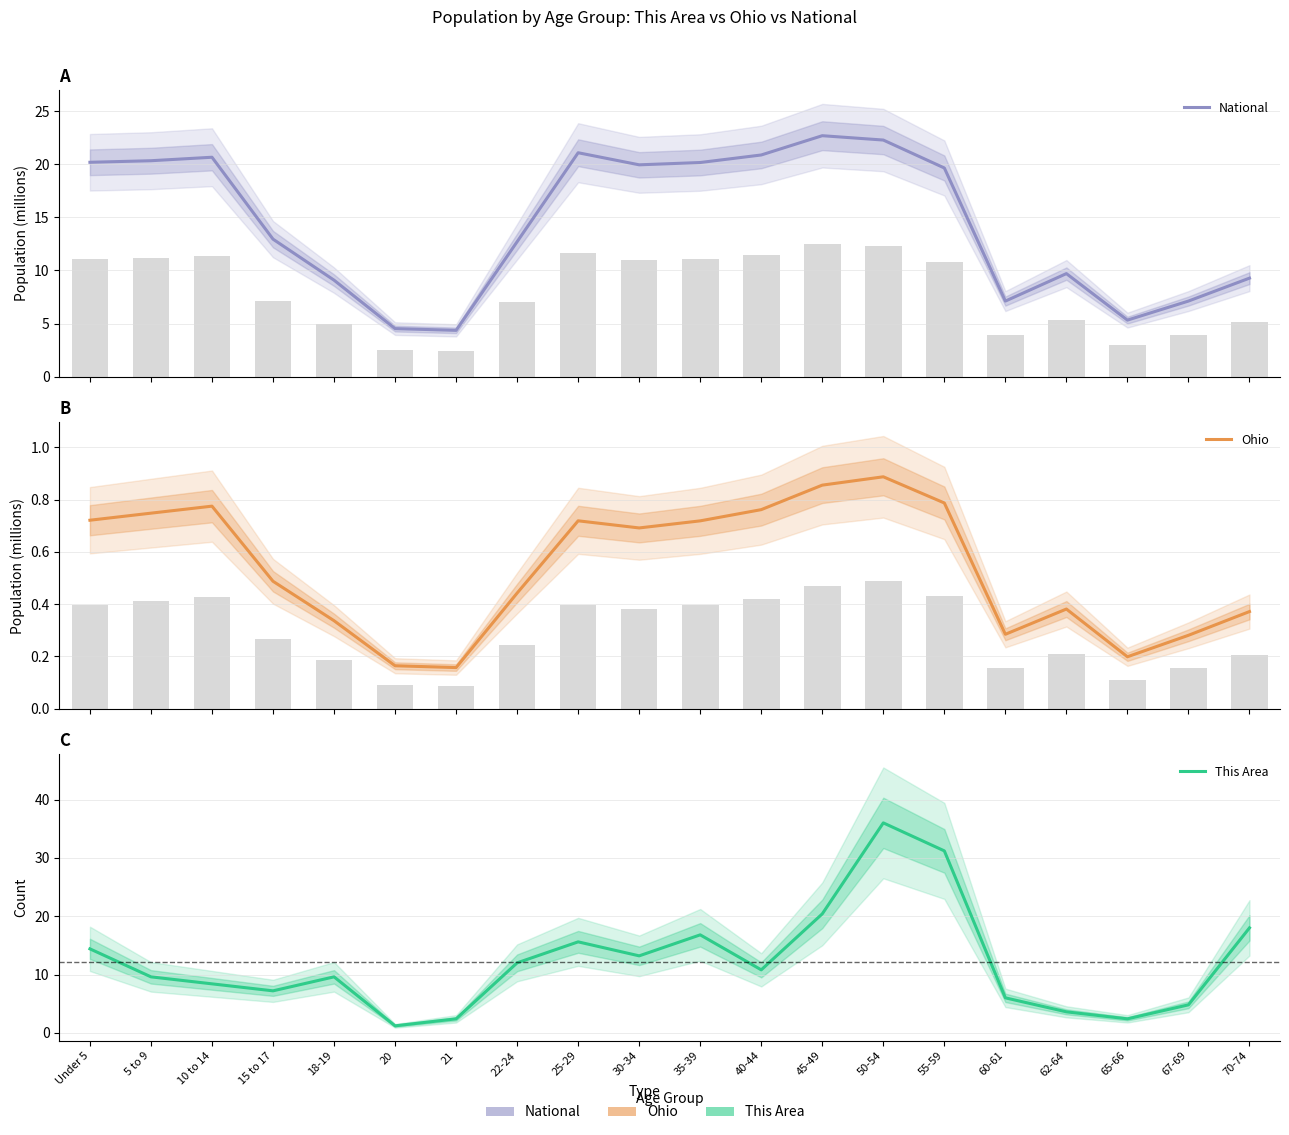

What is the total value across all series at 18-19?

19.0